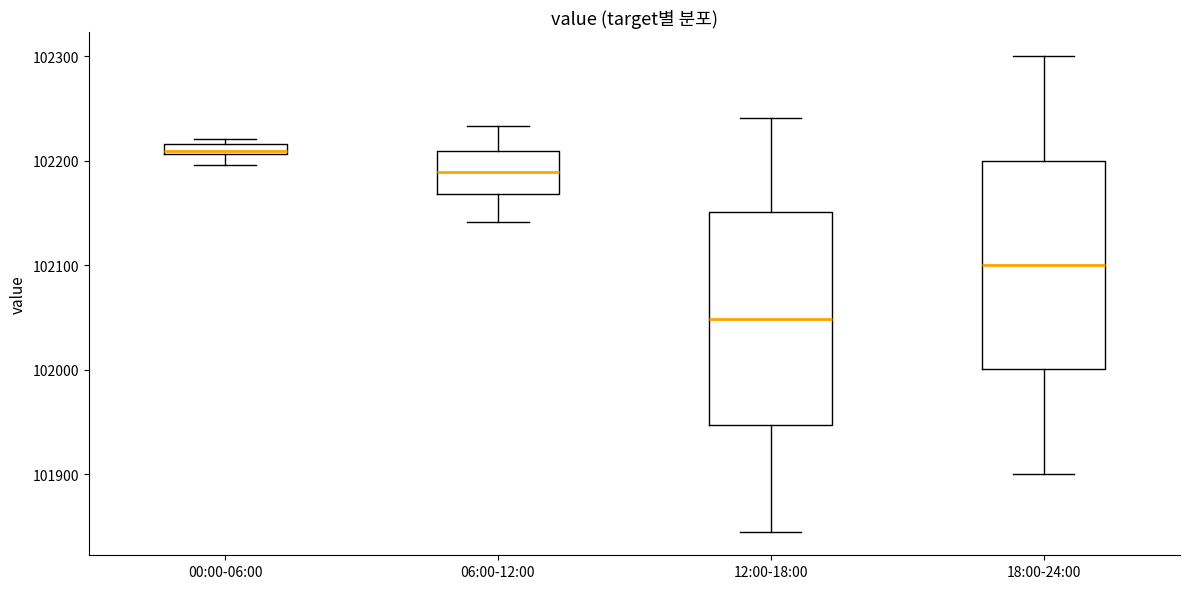

Which box has the lowest median line?

12:00-18:00